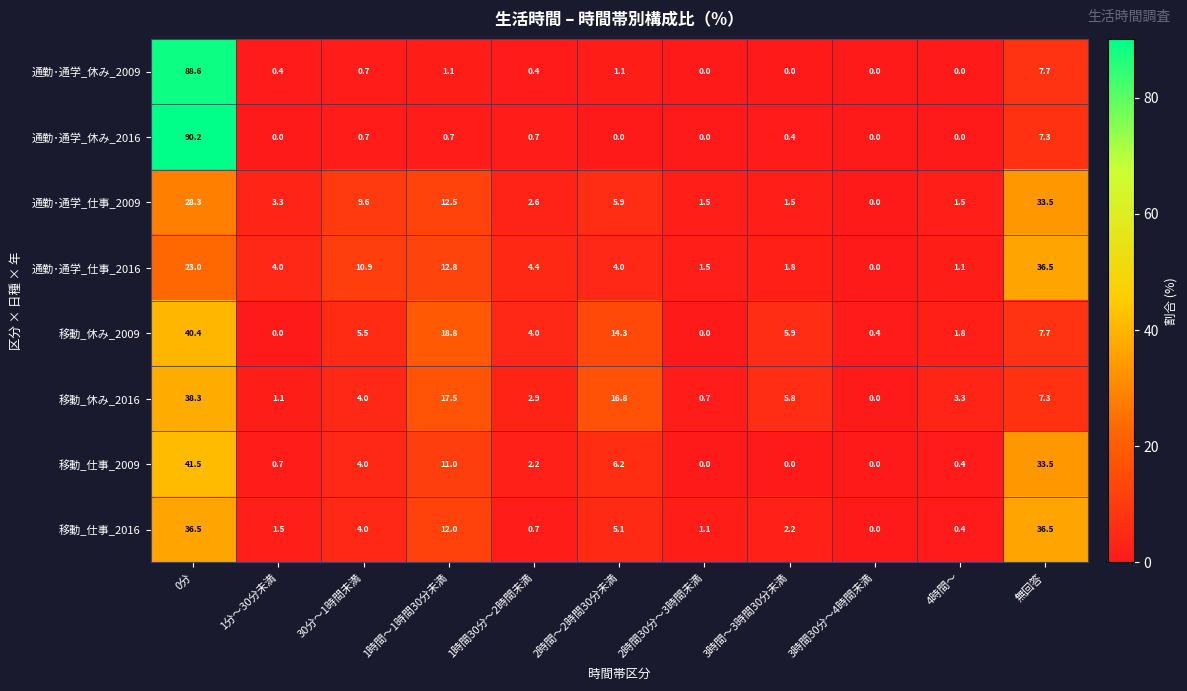

At which label does 通勤･通学_休み_2016 reach its peak?

0分